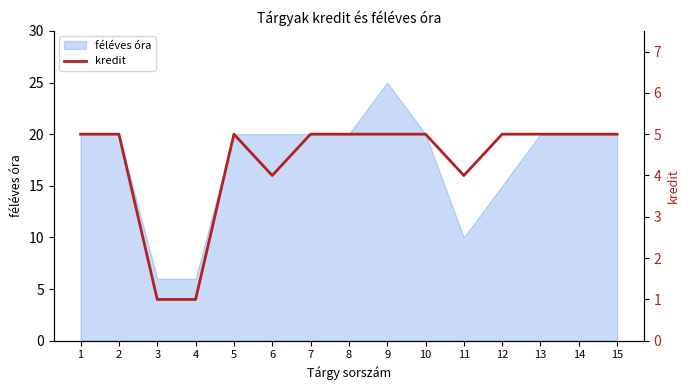

The chart shows a value of 5 at 5. True or false?

True